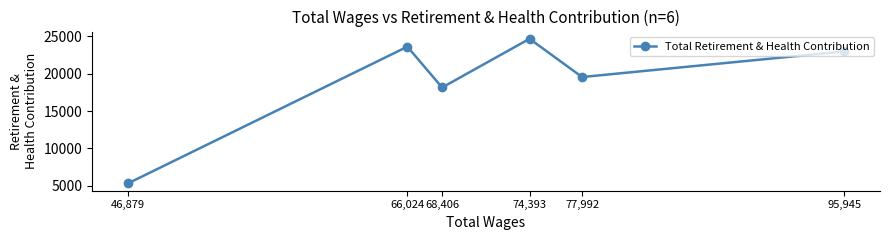

What is the value of the 4th point from the left?

24652